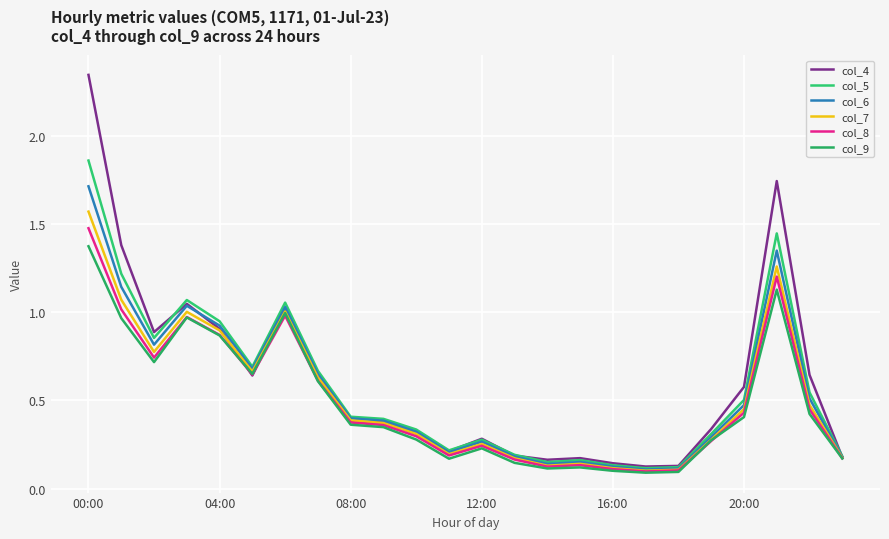

Rank the series by their maximum value, from highest to lowest.

col_4, col_5, col_6, col_7, col_8, col_9